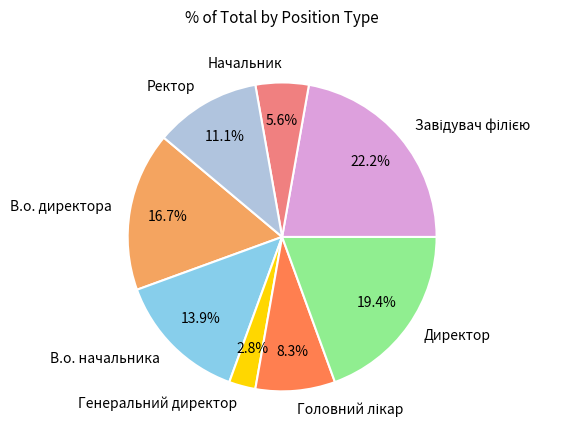

Is it true that Генеральний директор is 16% of the pie?

False